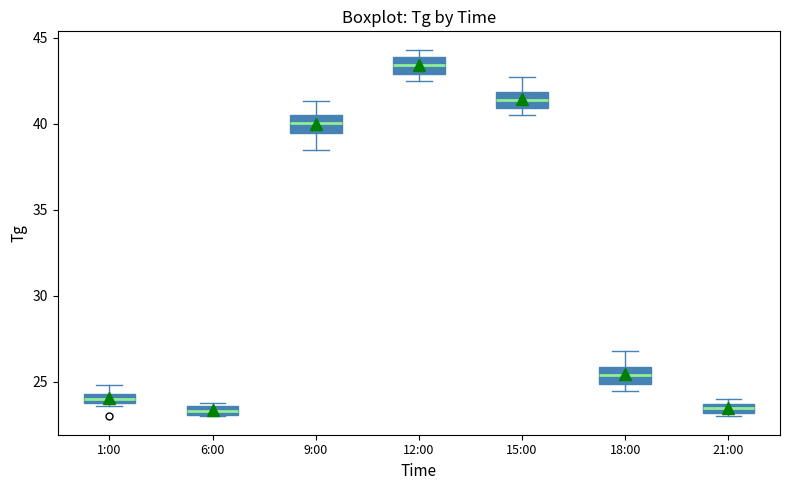

Where is the lower edge of the box for 21:00 on the y-axis? The values are not printed on the chart, so give them approximately, as read against the axis.

23.0